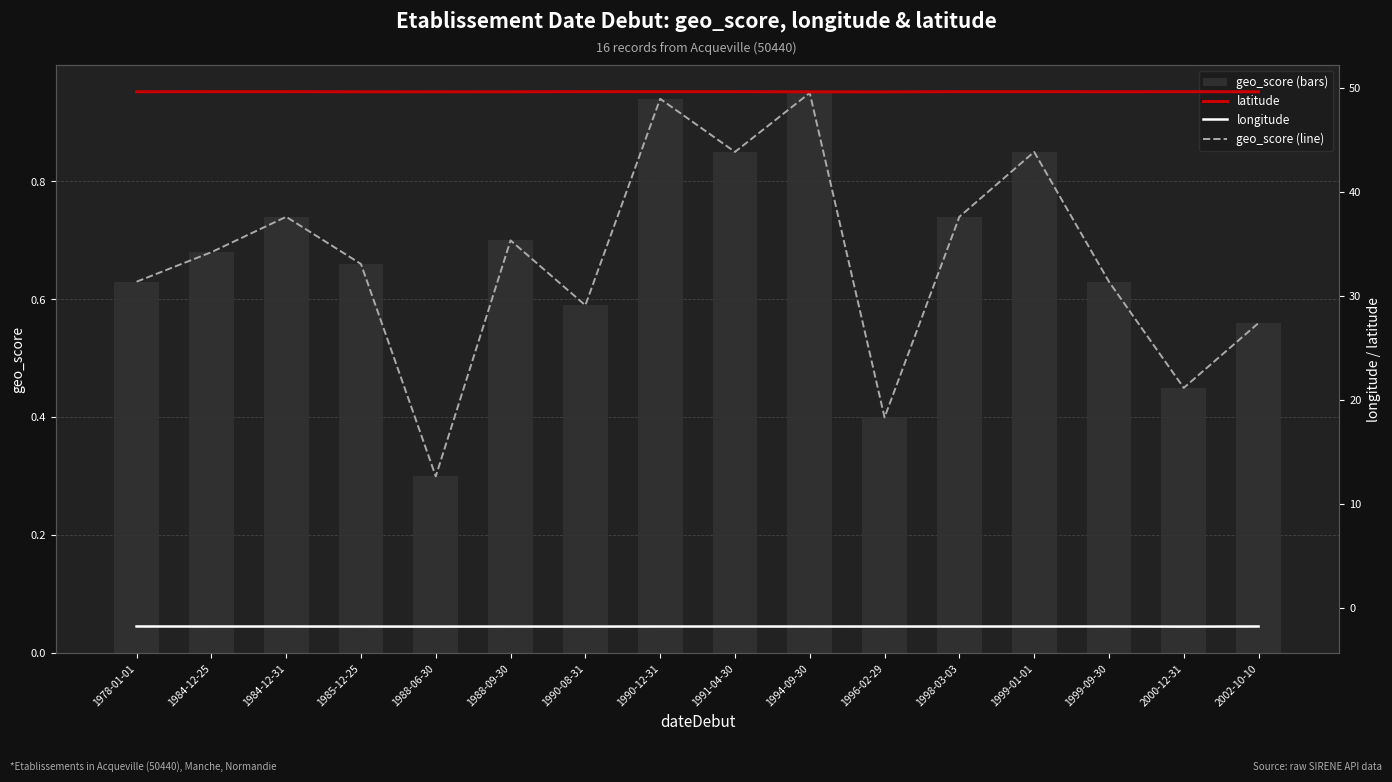

Between 1988-06-30 and 1985-12-25, which is larger?

1985-12-25